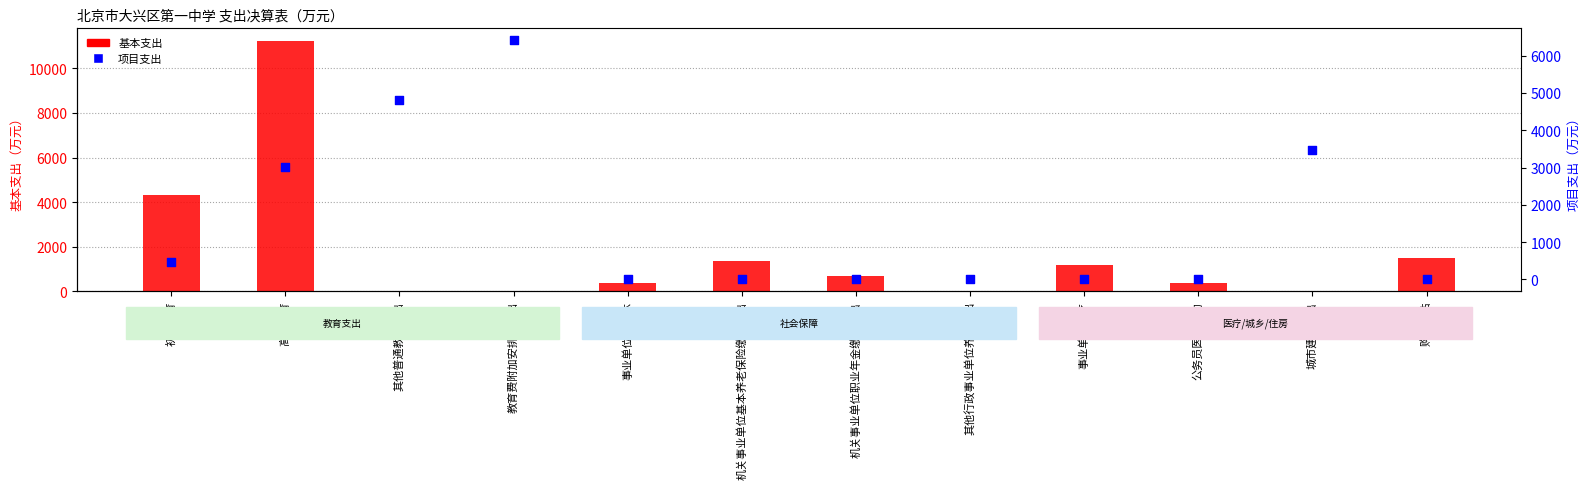

At how many categories does at least one series exceed 1634?

5